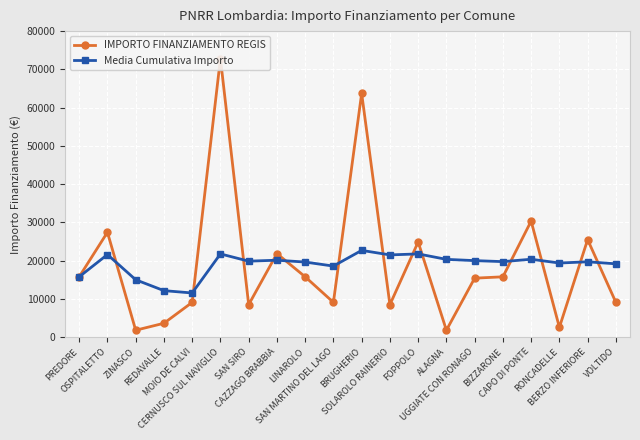

In IMPORTO FINANZIAMENTO REGIS, how many points are lower than both neighbors (excluding endpoints)?

6